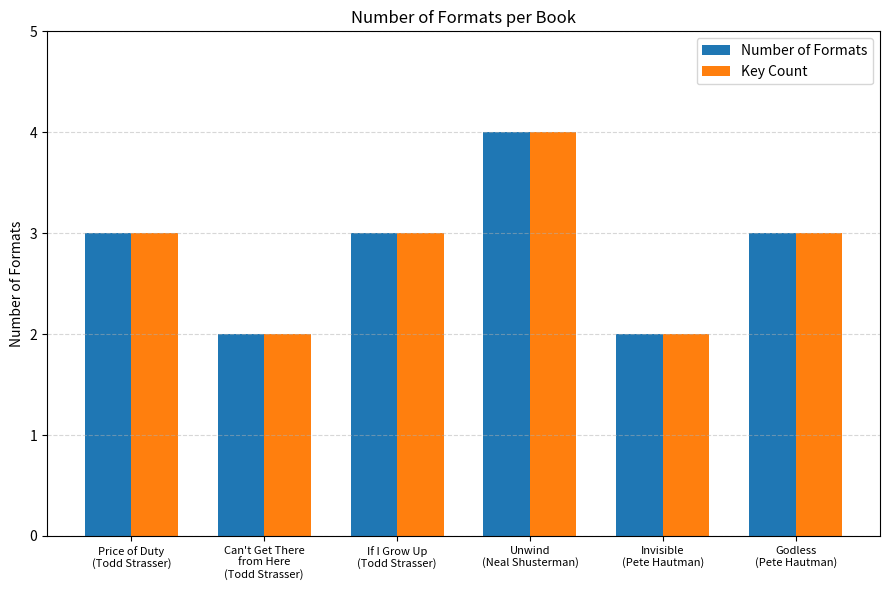

How many bars are there in total?

12